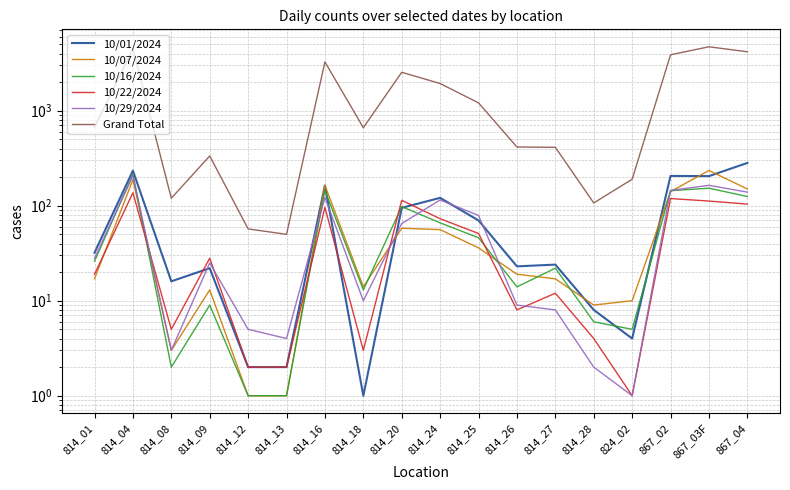

Between 814_04 and 824_02, which is larger?

814_04